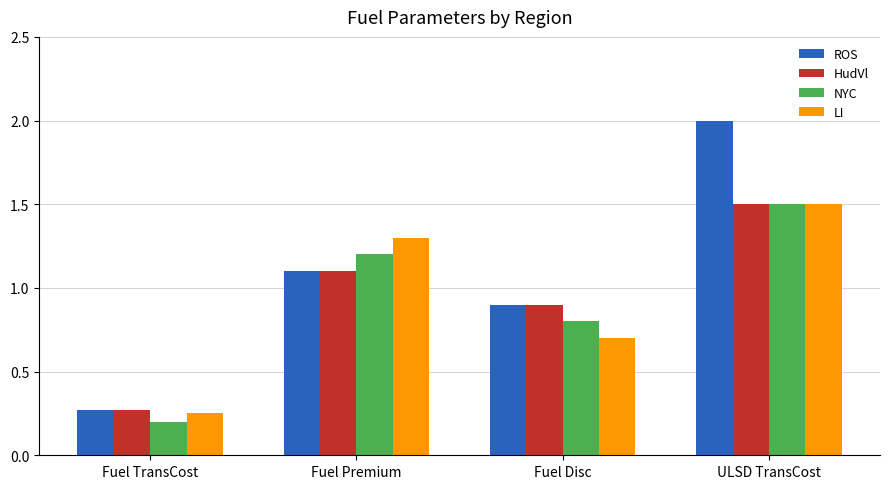

Is it true that ROS equals 0.7 at Fuel Premium?

False